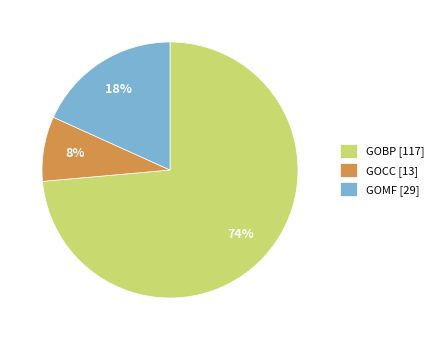

What is the ratio of the value at GOMF [29] to the value at GOCC [13]?

2.2